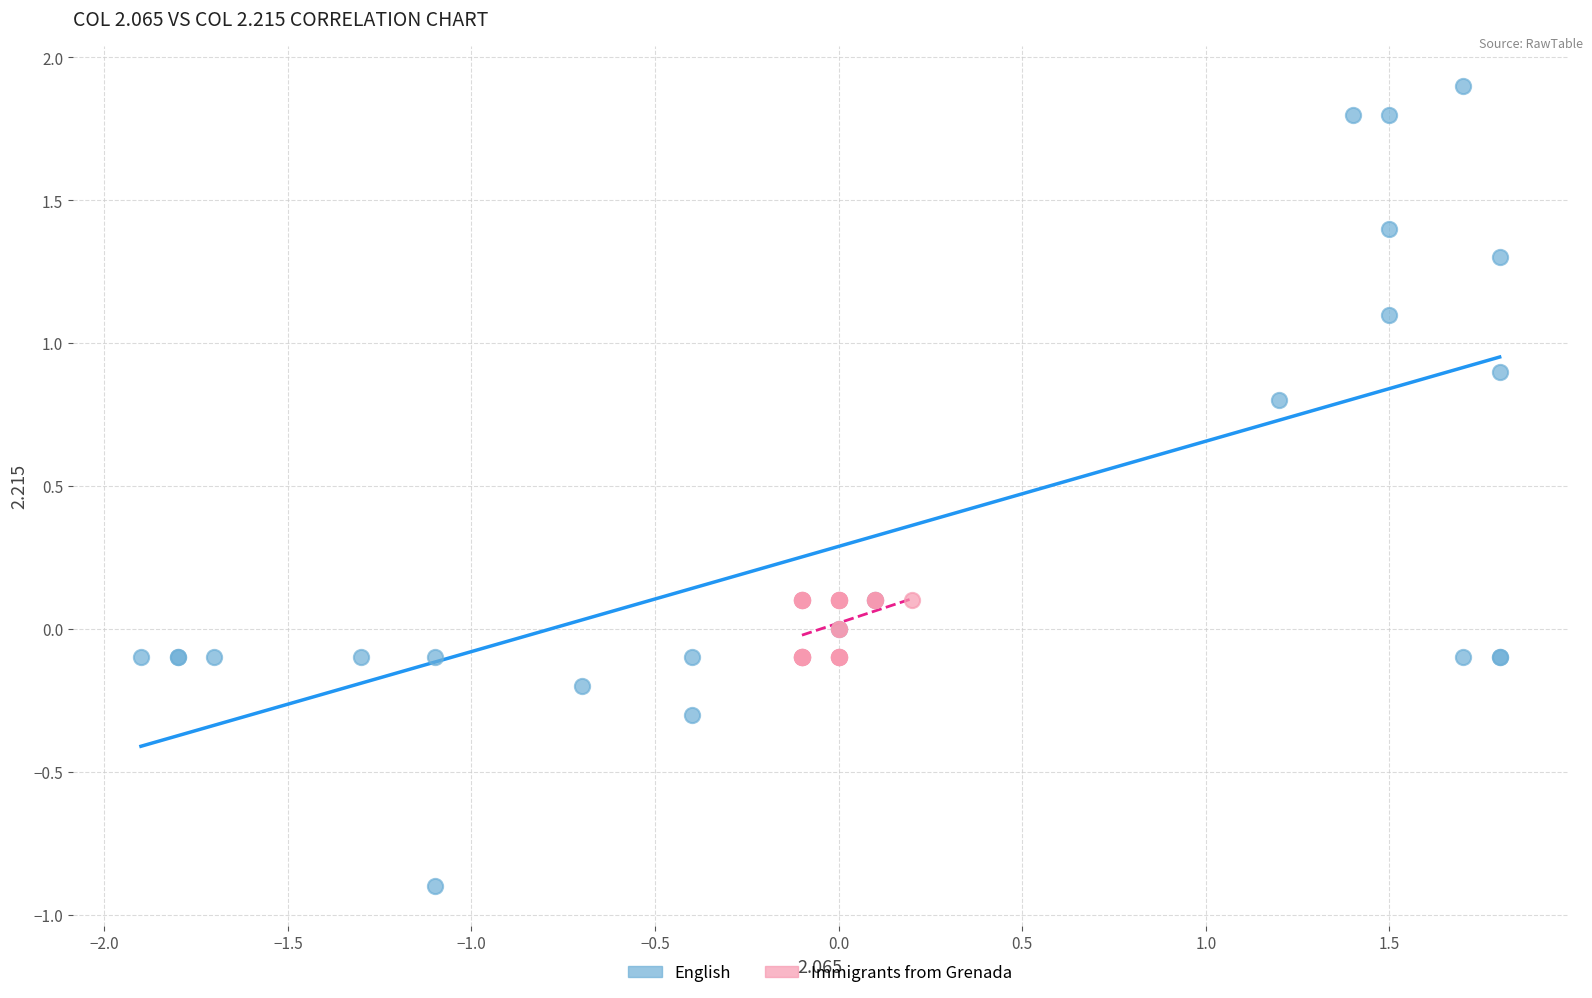

Which series reaches the maximum Y coordinate?

English